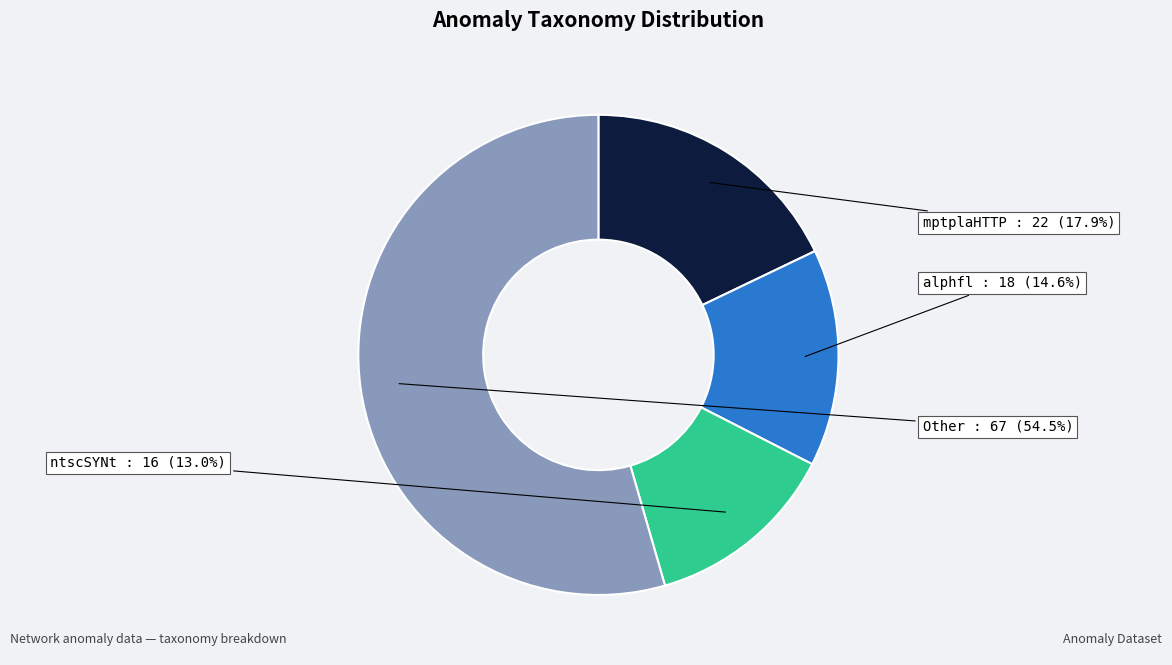

Is there any slice that represents more than half of the pie?

Yes